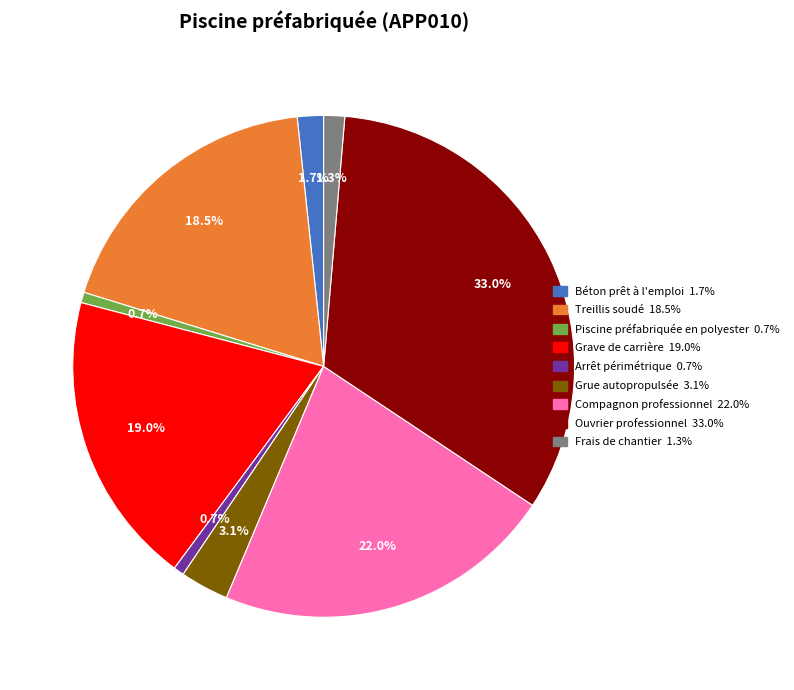

To the nearest percent, what portion does Arrêt périmétrique represent?

1%